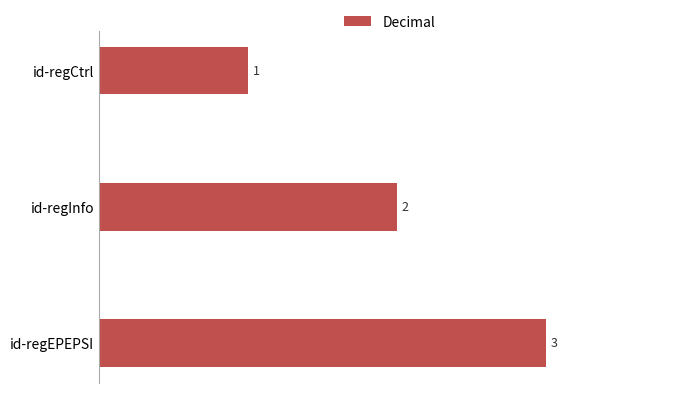

The chart shows a value of 2 at id-regInfo. True or false?

True